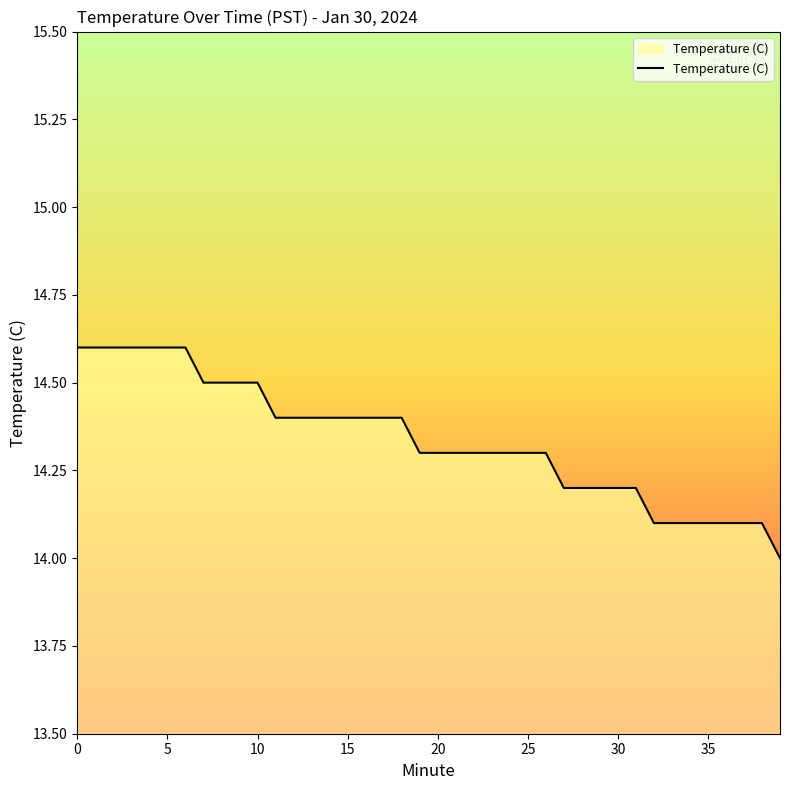

What is the difference between the maximum and minimum values?

0.6